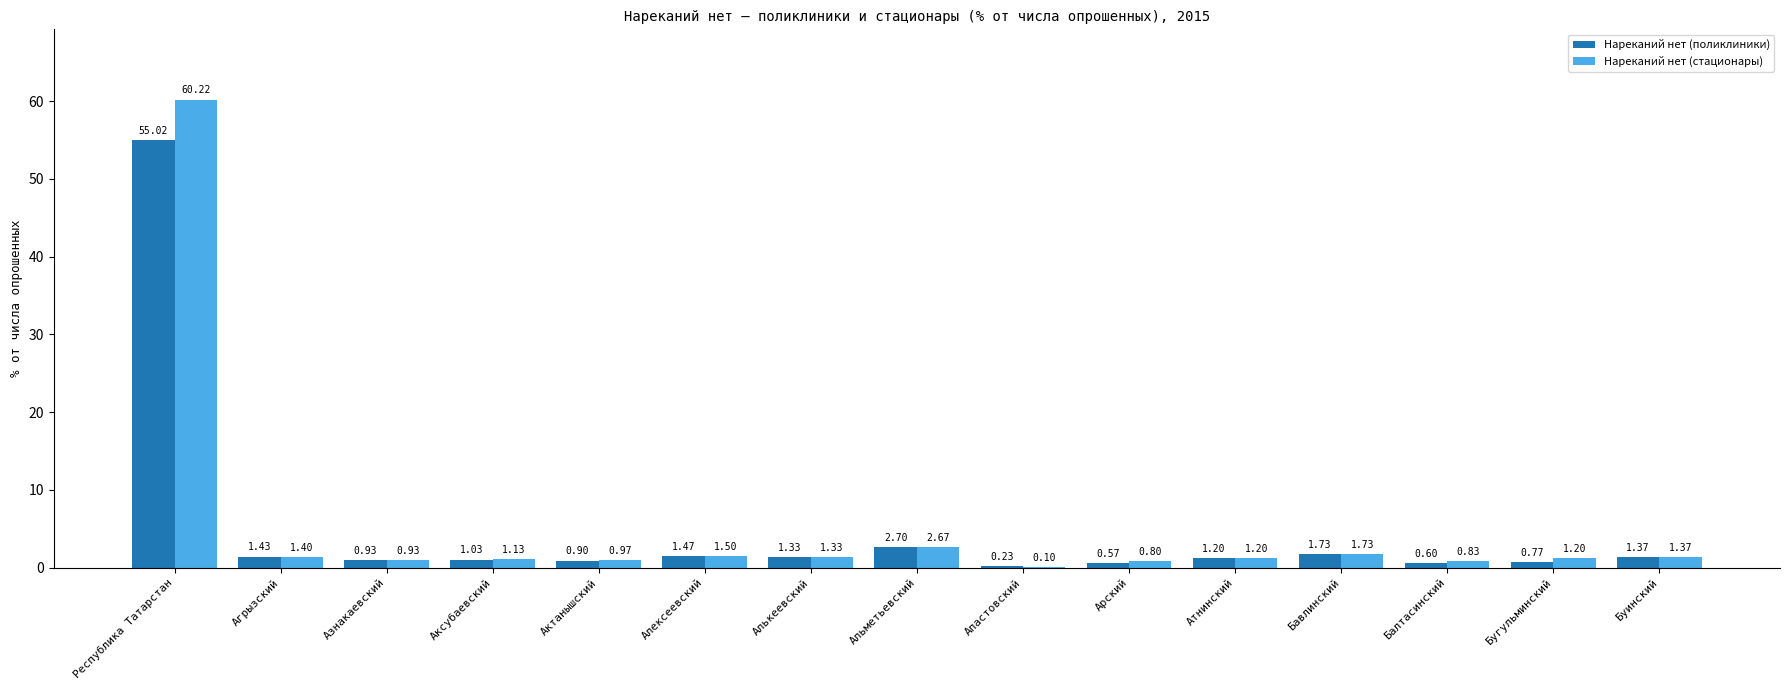

Which series has the widest spread of values?

Нареканий нет (стационары)